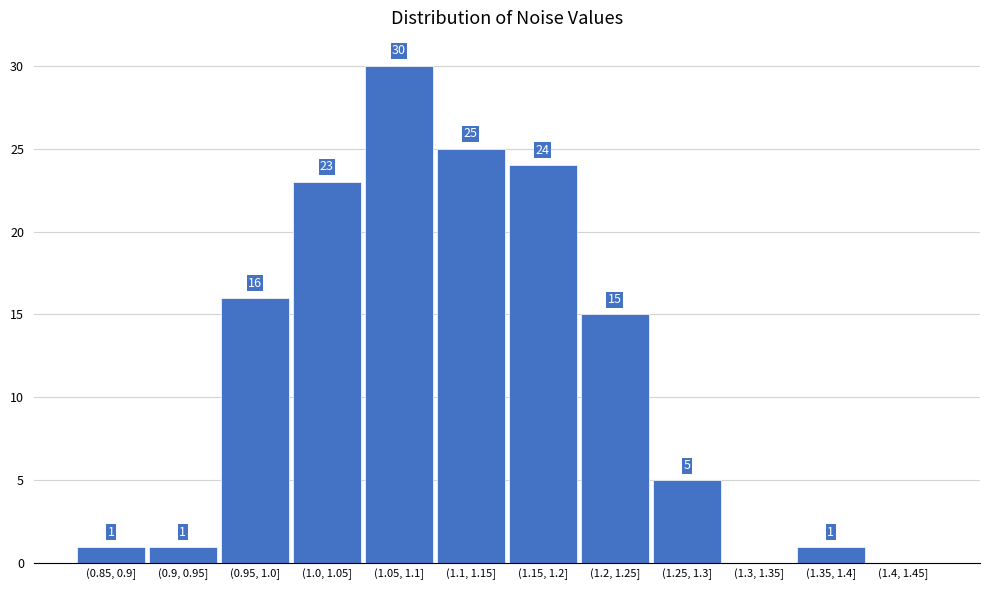

Reading left to right, transcribe all the data shown in this chart.

(0.85, 0.9]=1	(0.9, 0.95]=1	(0.95, 1.0]=16	(1.0, 1.05]=23	(1.05, 1.1]=30	(1.1, 1.15]=25	(1.15, 1.2]=24	(1.2, 1.25]=15	(1.25, 1.3]=5	(1.3, 1.35]=0	(1.35, 1.4]=1	(1.4, 1.45]=0